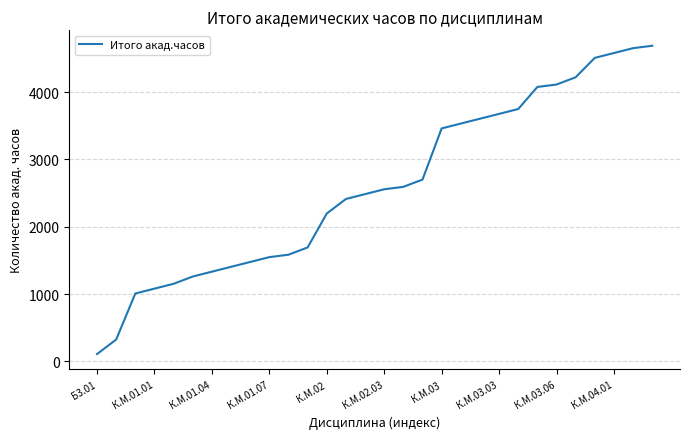

What is the maximum value shown in the chart?

4688